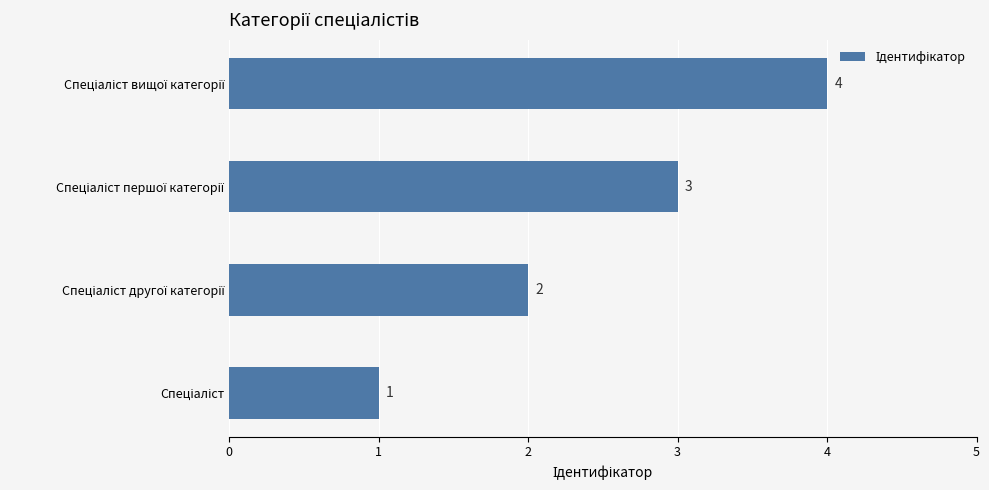

What is the minimum value shown in the chart?

1